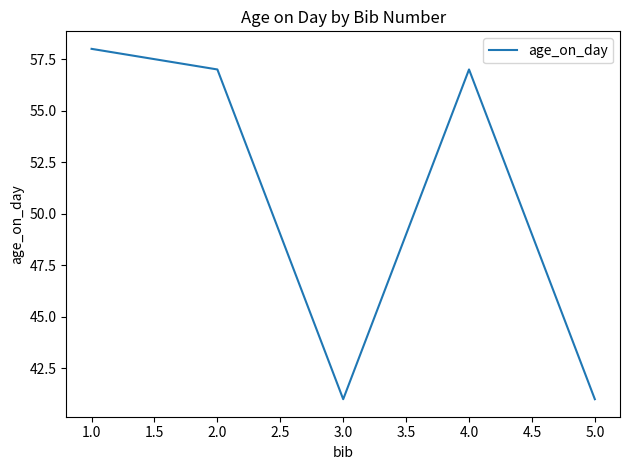

The chart shows a value of 41 at 5.0. True or false?

True